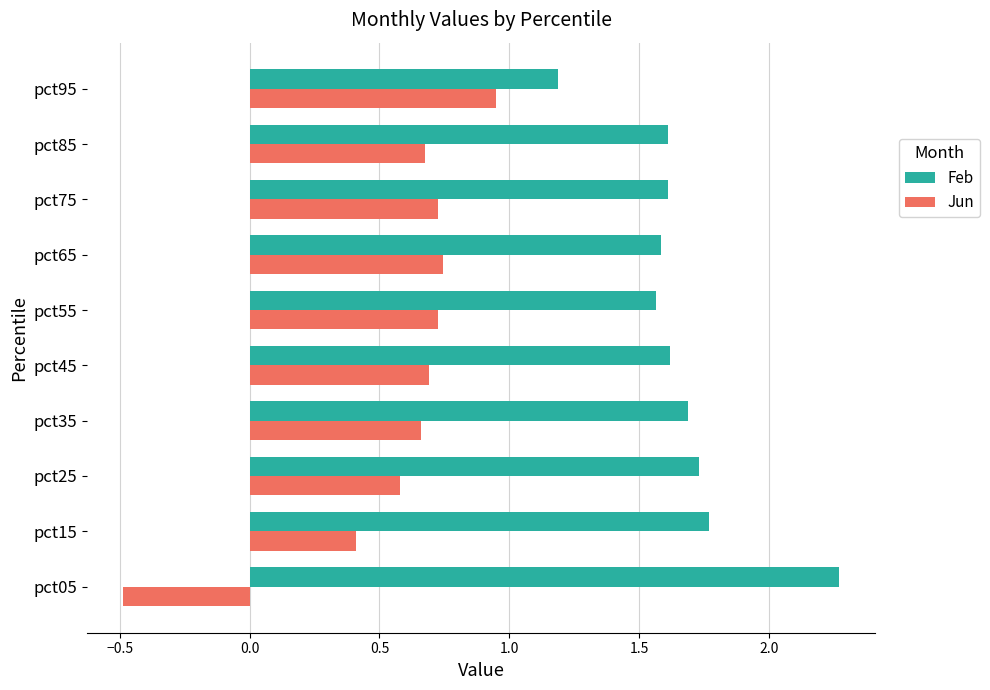

At which label does Feb reach its minimum?

pct95